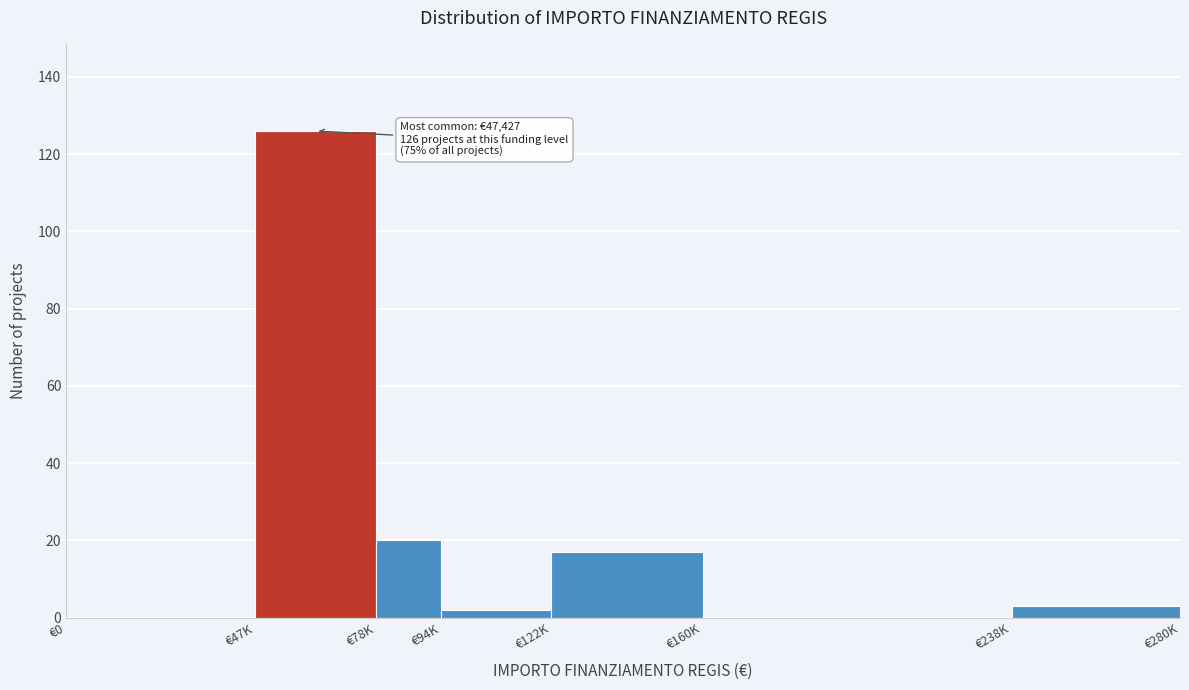

Reading right to left, transcribe all the data shown in this chart.

€238K=3	€160K=0	€122K=17	€94K=2	€78K=20	€47K=126	€0=0